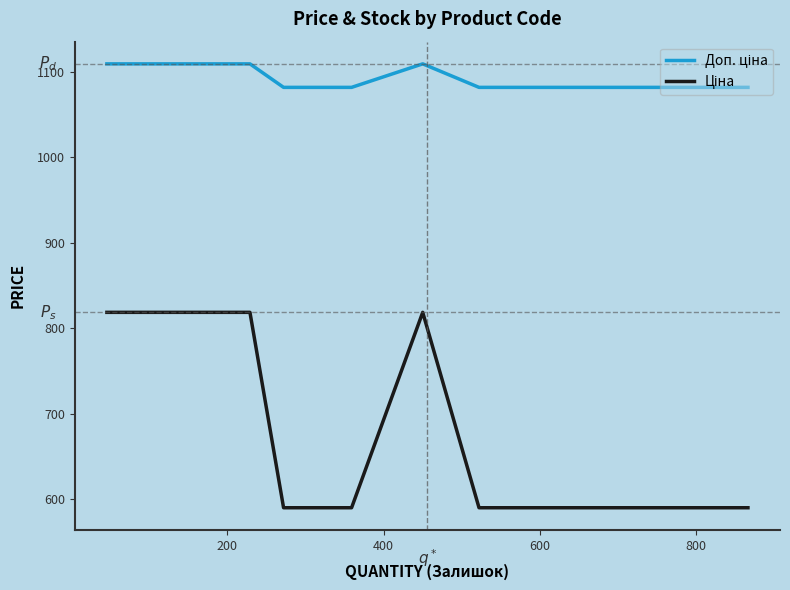

Count the number of categories in the chart.

16